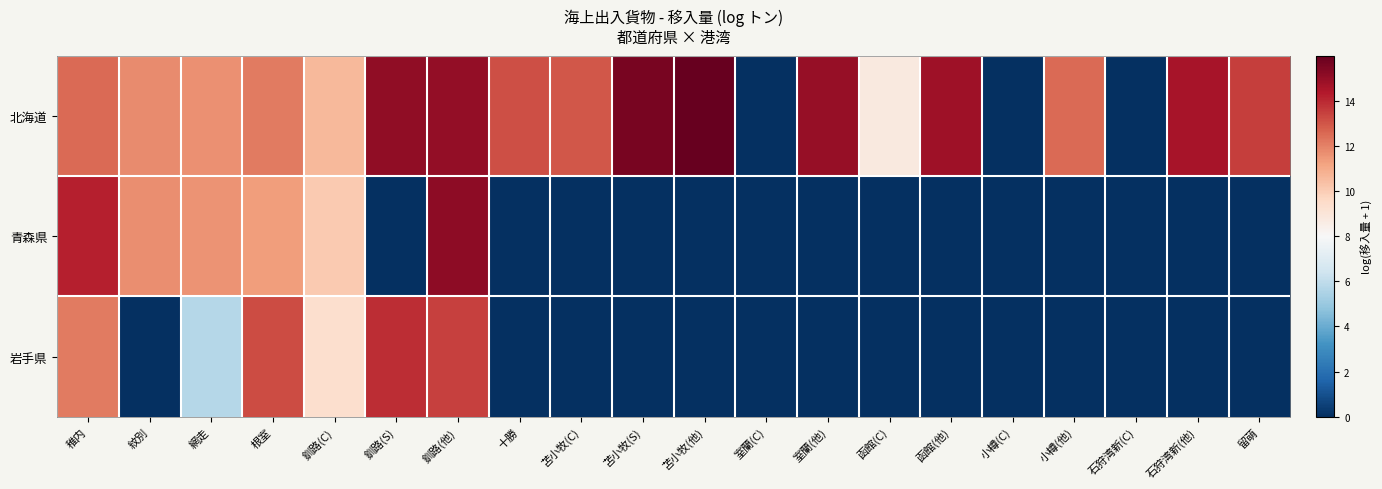

What is the difference between the highest and lowest values at 十勝?

13.2